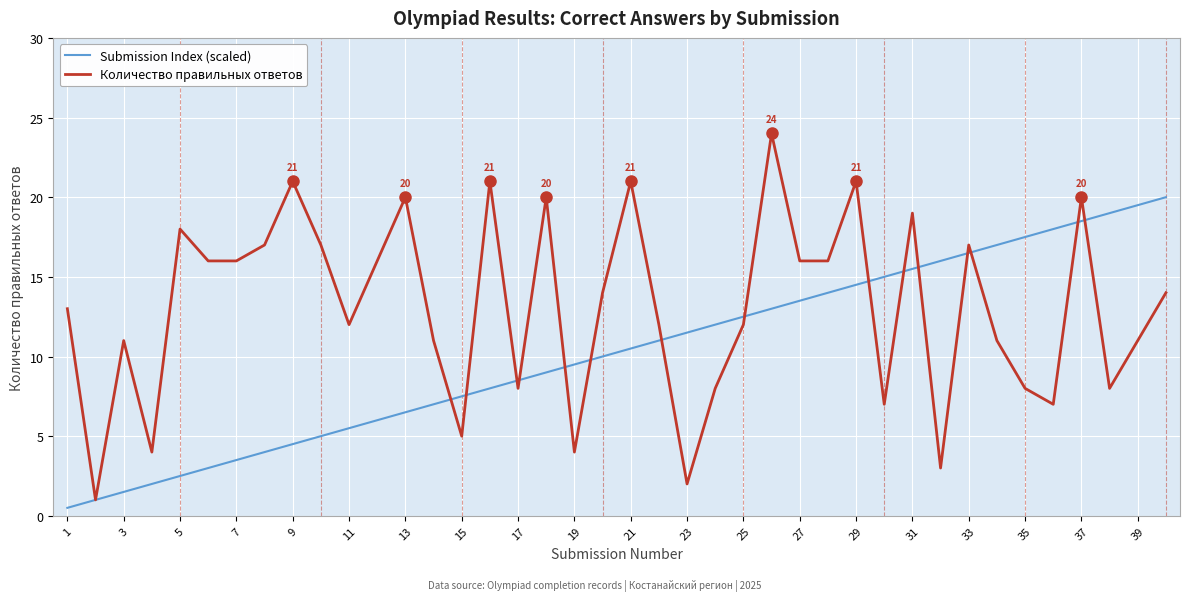

Which series has the largest range (max minus min)?

Количество правильных ответов